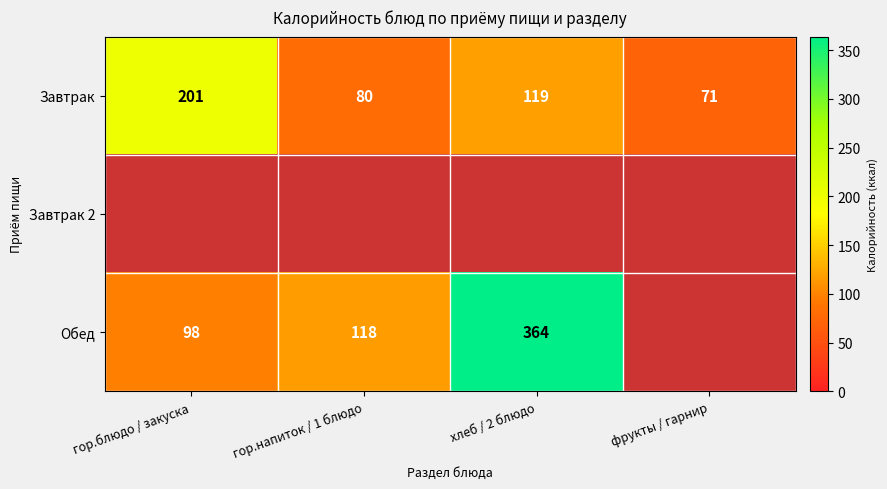

What is the difference between the maximum and minimum values in the Завтрак series?

130